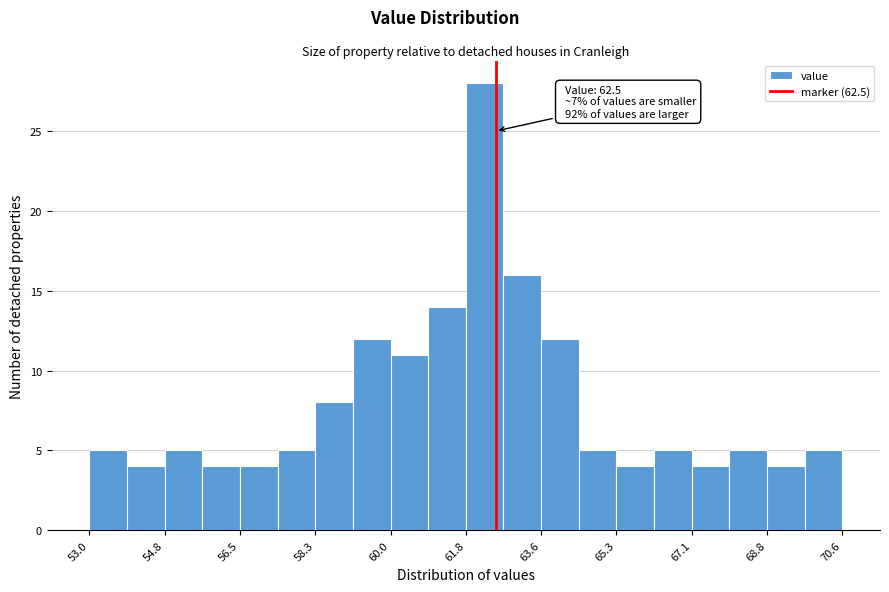

Over which range of the x-axis is the bar tallest?

61.80 to 62.68